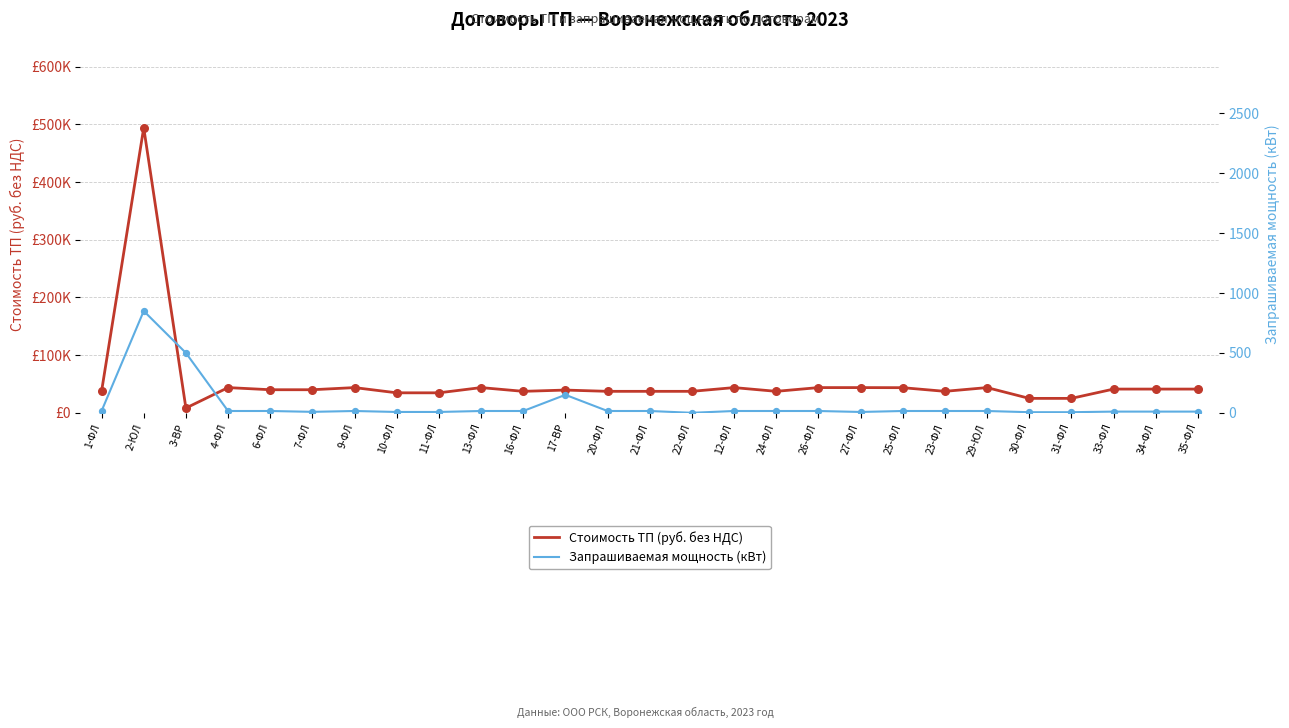

At how many categories does at least one series exceed 152245?

1